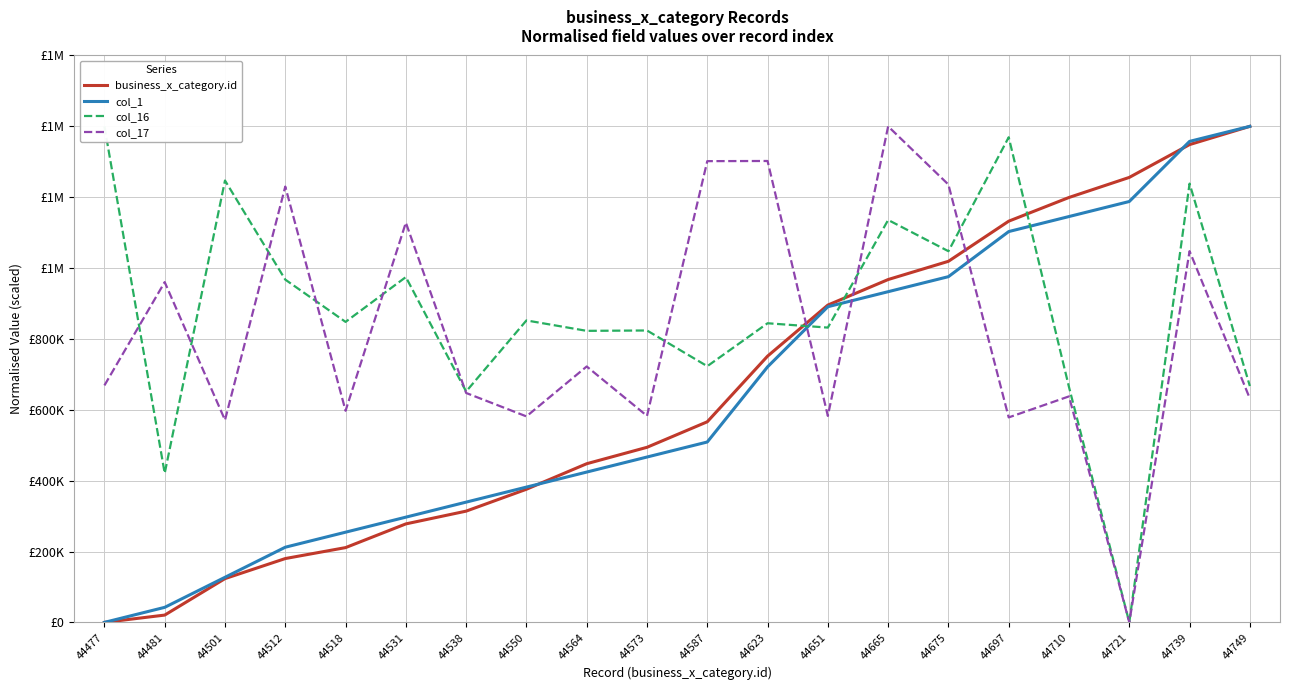

Is it true that business_x_category.id equals 1255882.4 at 44721?

True